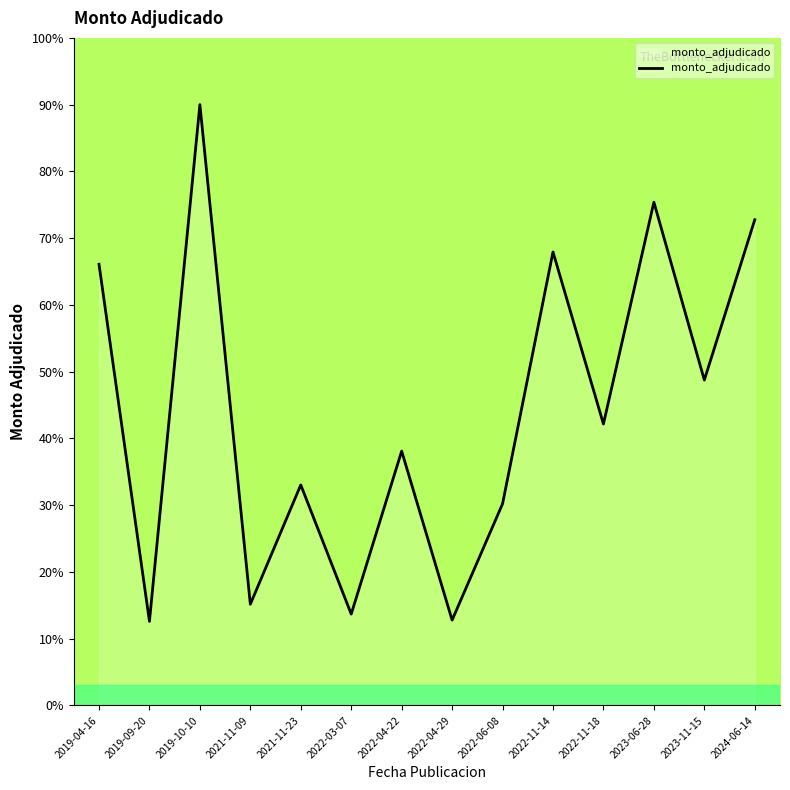

Where is the first local maximum?

2019-10-10